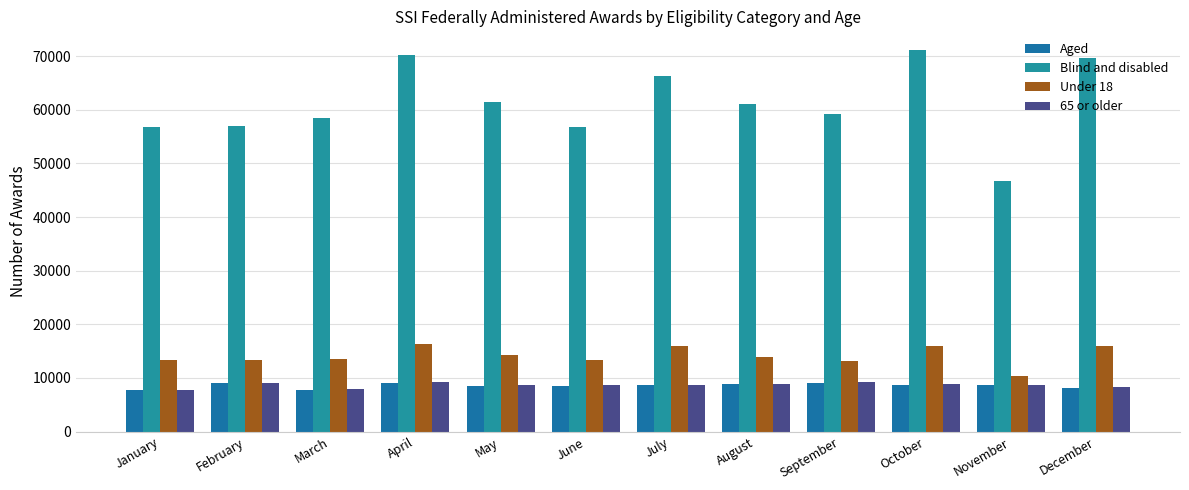

How many groups of bars are there?

12